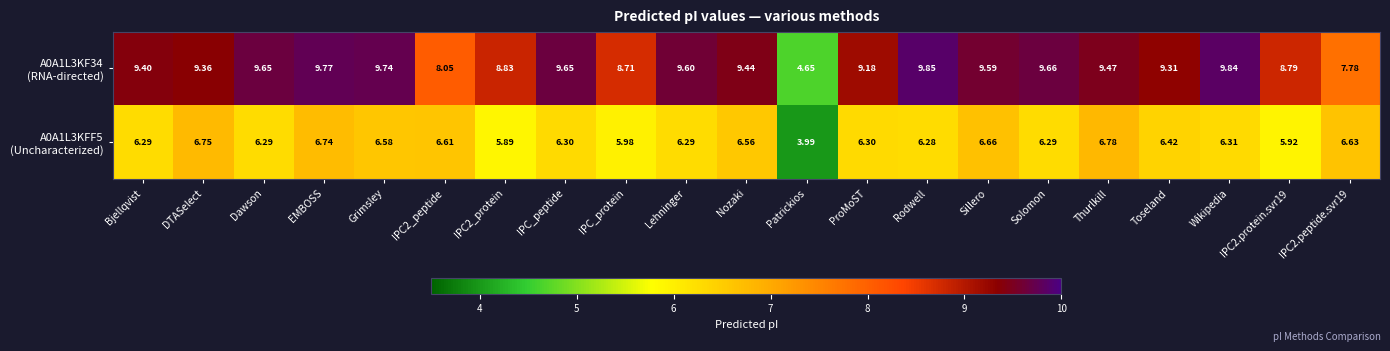

At how many categories does at least one series exceed 5?

20